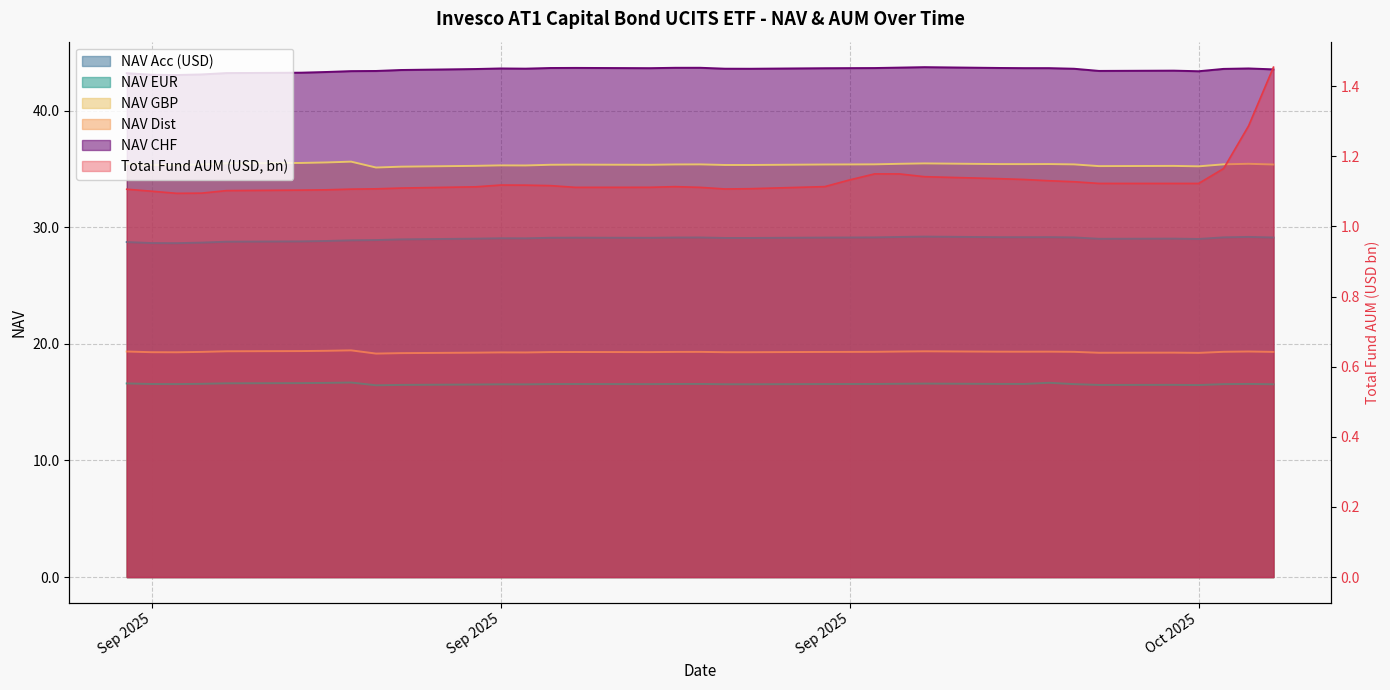

What is the minimum value for NAV GBP?

35.1